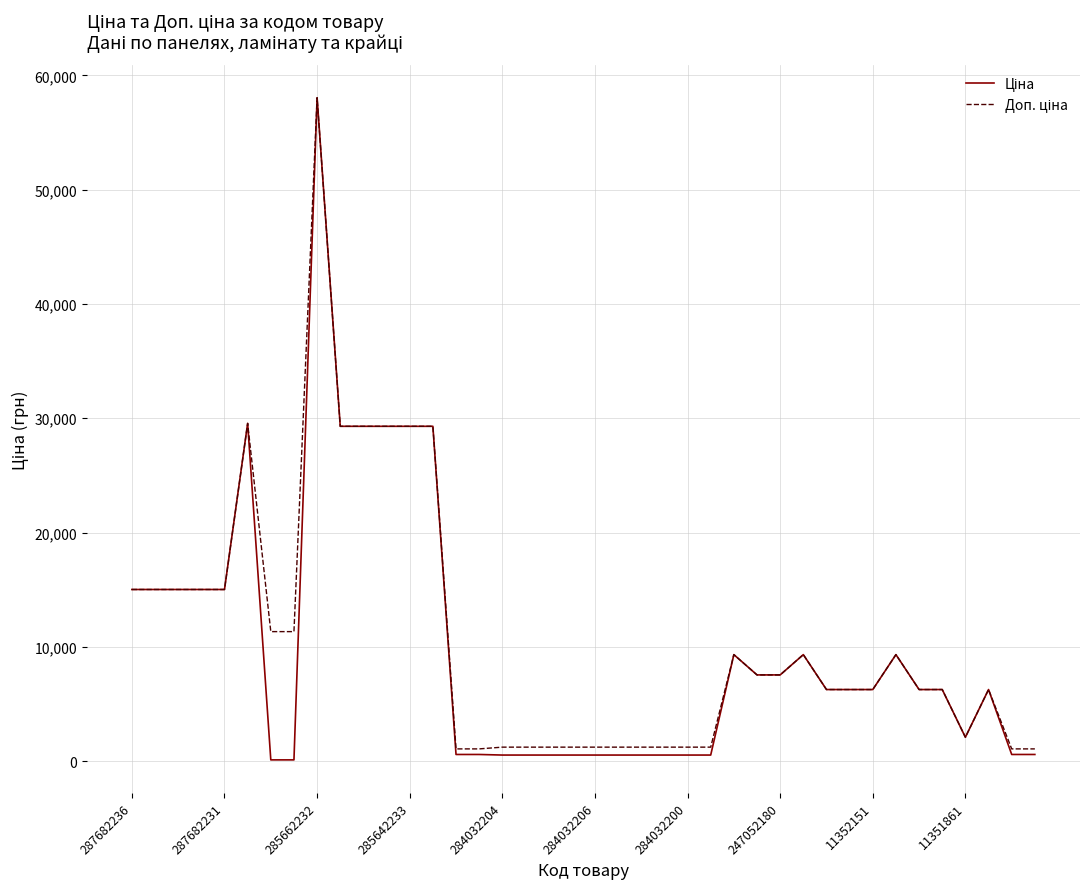

What is the smallest value displayed?

113.3